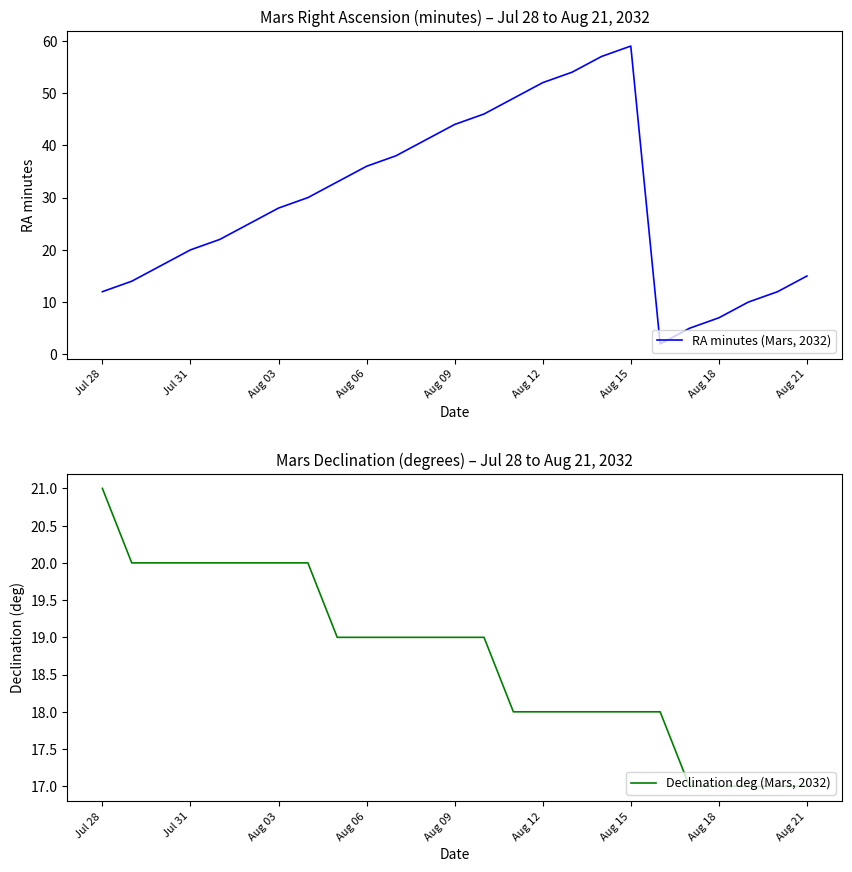

What is the average value of the Declination deg (Mars, 2032) series?

19